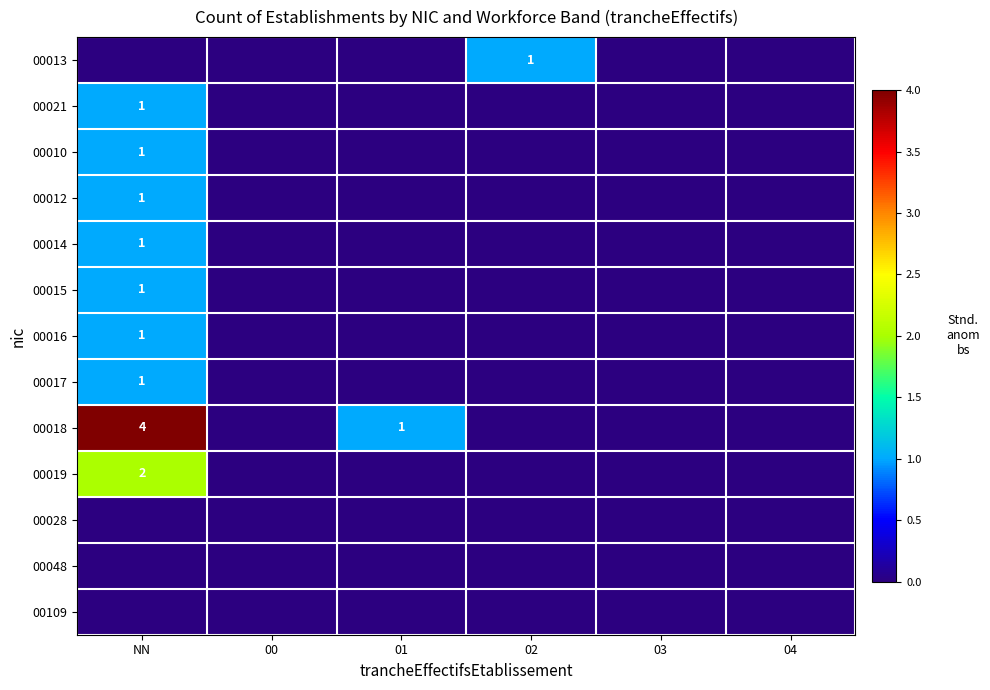

The value of 00018 at 01 is 0. True or false?

False